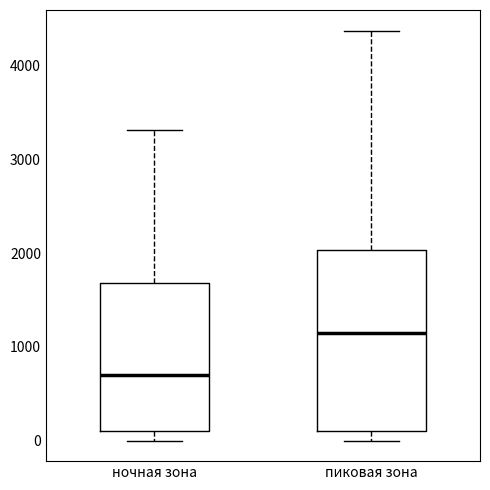

Where does the median line of the box for пиковая зона sit on the y-axis? The values are not printed on the chart, so give them approximately, as read against the axis.

1100